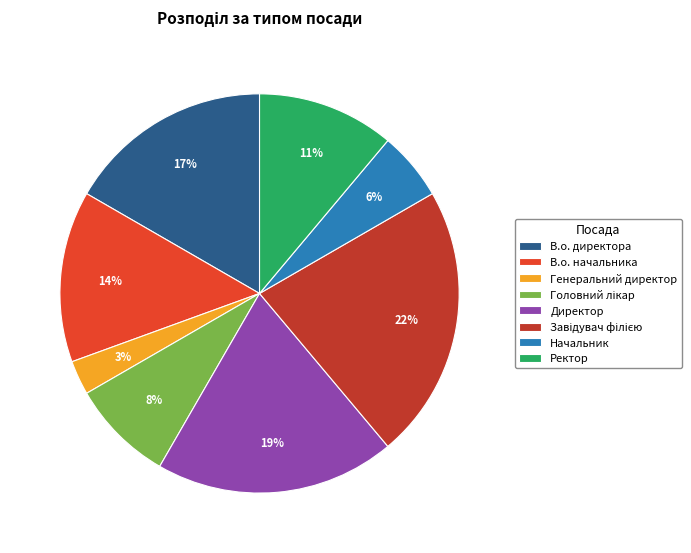

To the nearest percent, what portion does Ректор represent?

11%